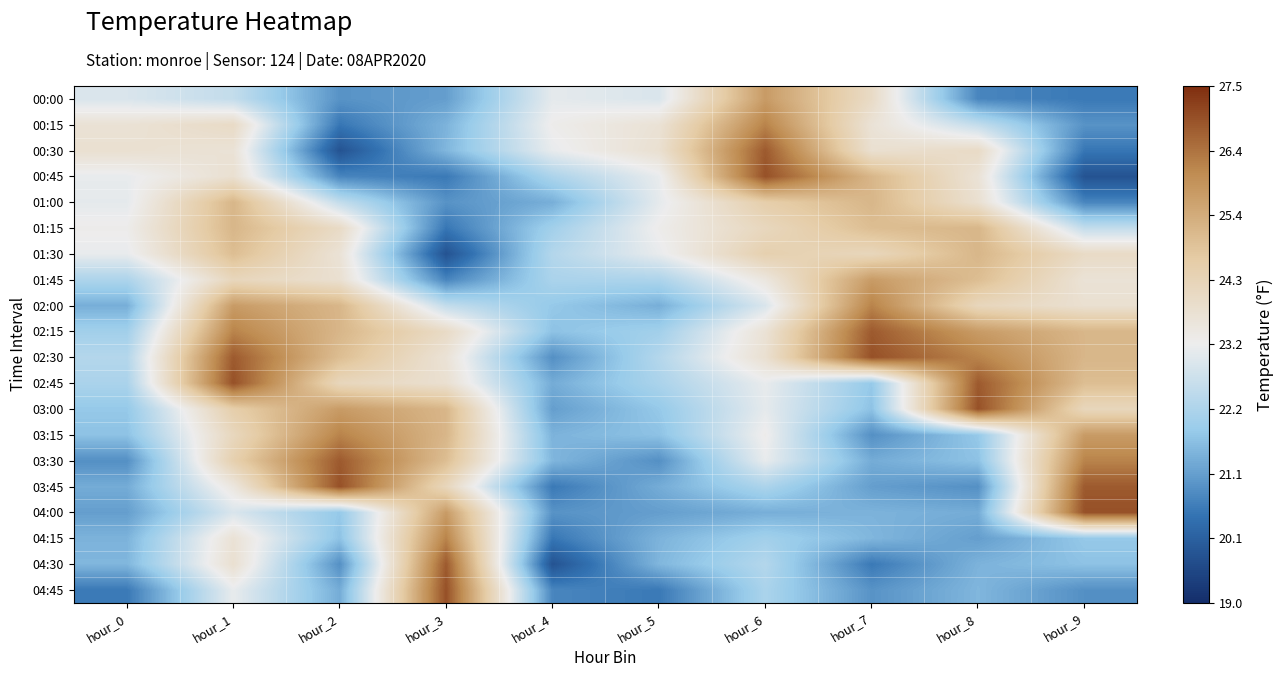

Which series changed the most between hour_8 and hour_9?

03:45